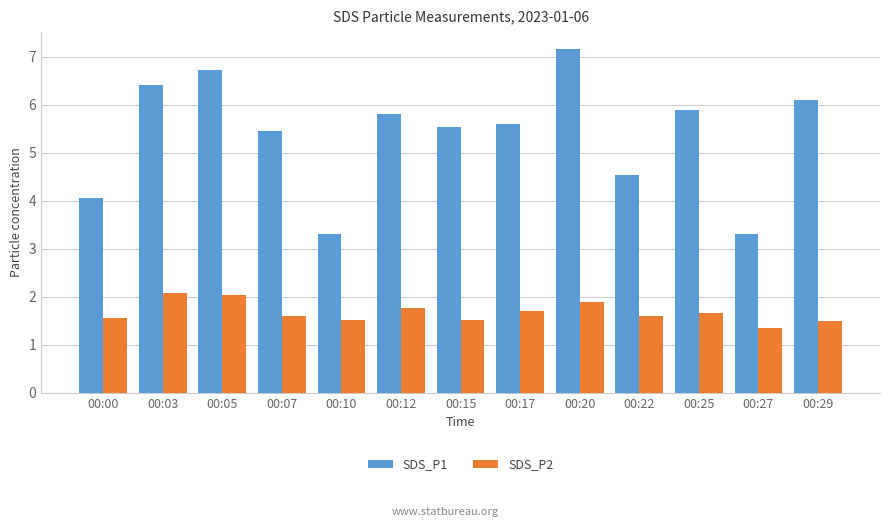

Rank the series by their maximum value, from lowest to highest.

SDS_P2, SDS_P1